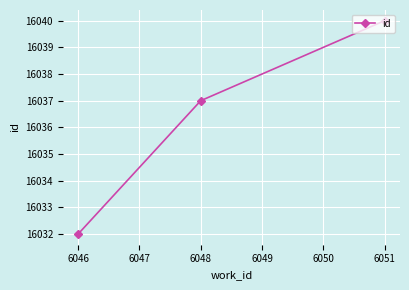

What is the change in value from 6046 to 6048?

+5